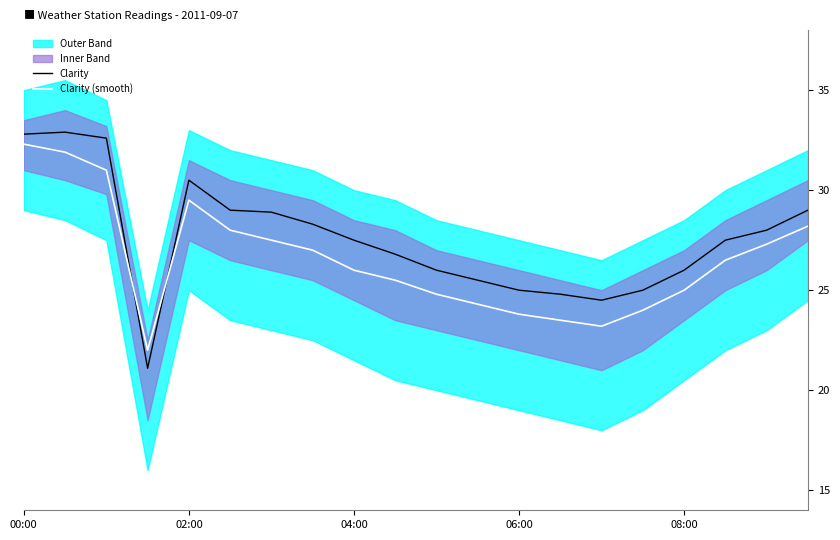

The value of Clarity at 06:00 is 13.7. True or false?

False